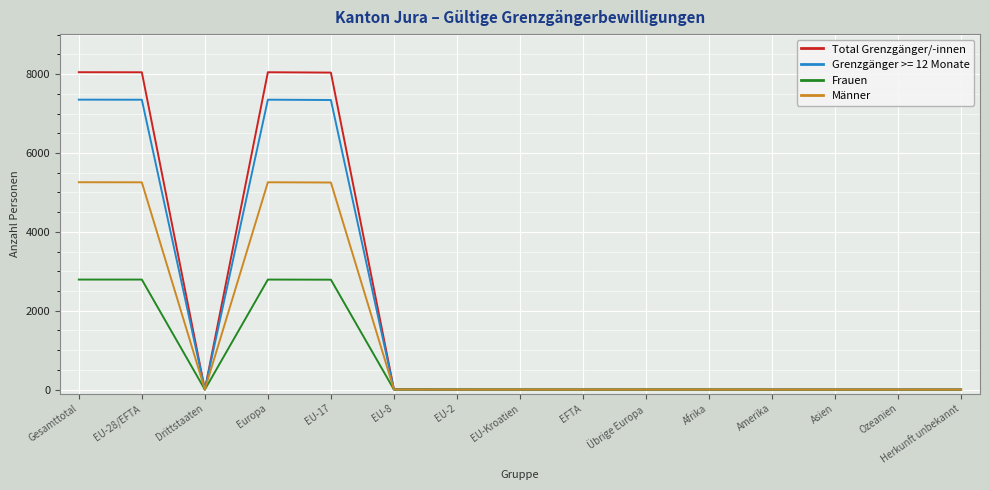

List the series in order of their peak value, lowest first.

Frauen, Männer, Grenzgänger >= 12 Monate, Total Grenzgänger/-innen